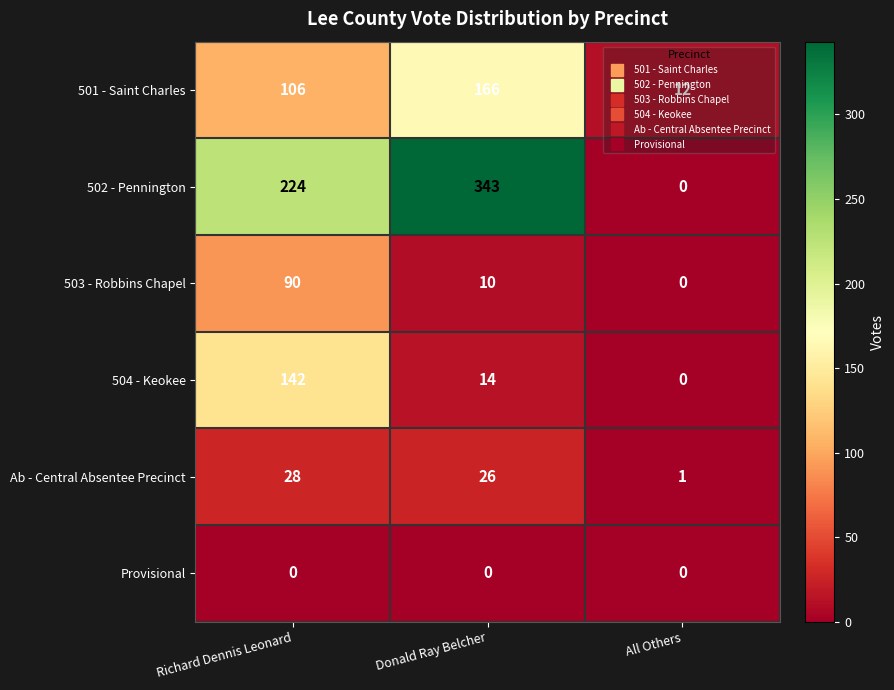

How many categories are shown in the chart?

3